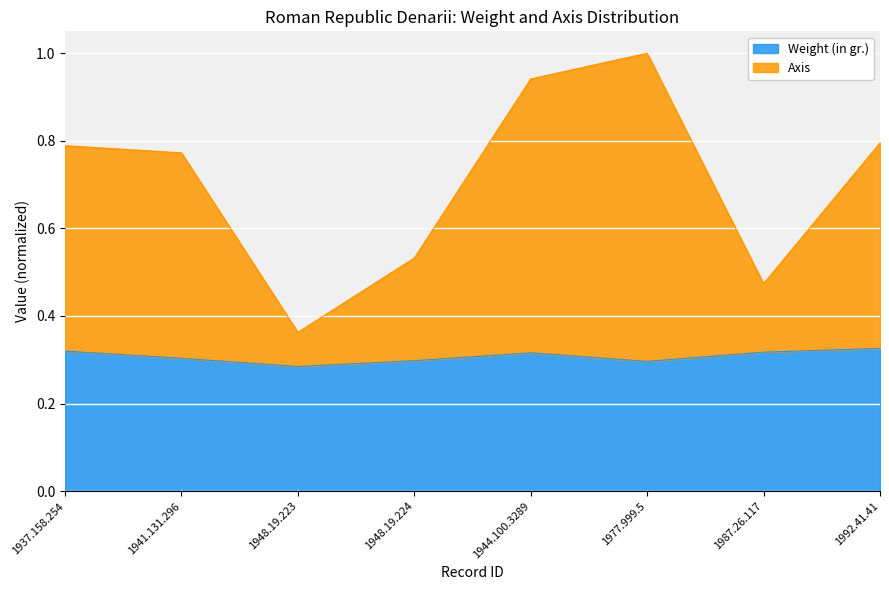

What is the difference between the Axis values at 1987.26.117 and 1977.999.5?

0.5